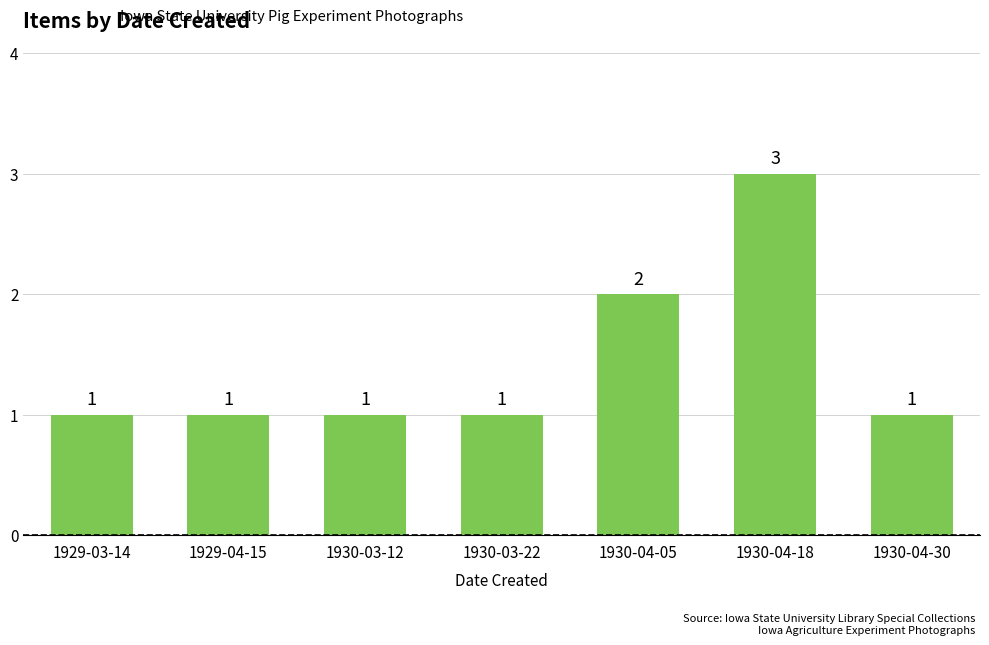

What is the ratio of the value at 1929-04-15 to the value at 1930-04-30?

1.0